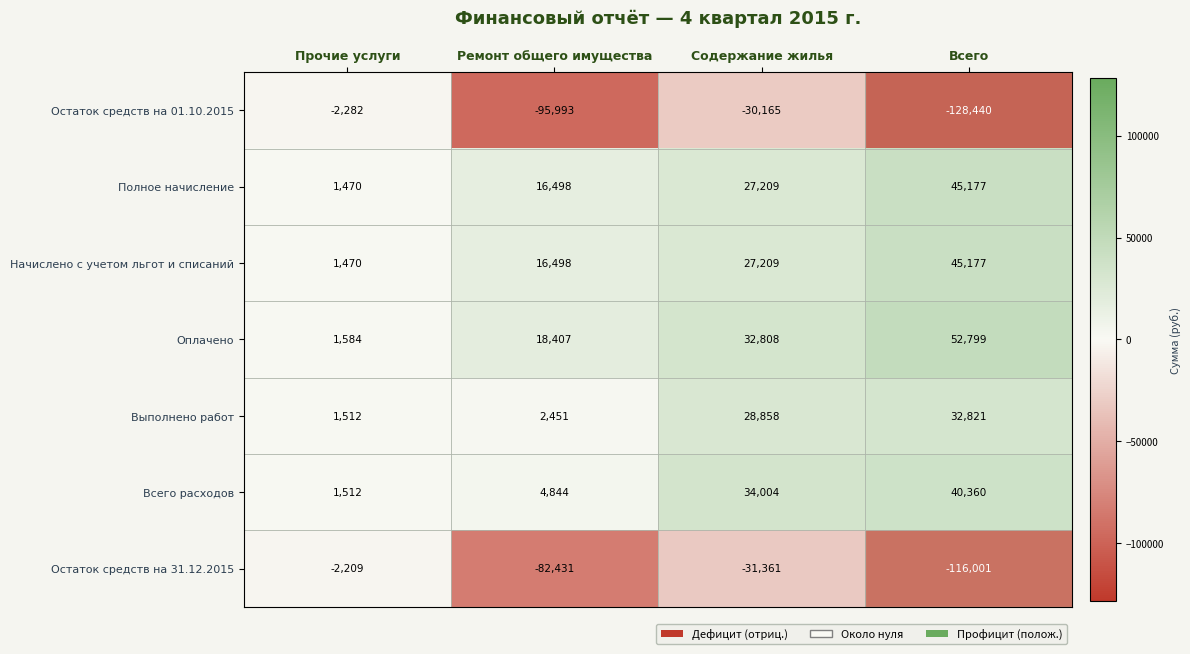

Which series has the largest range (max minus min)?

Остаток средств на 01.10.2015